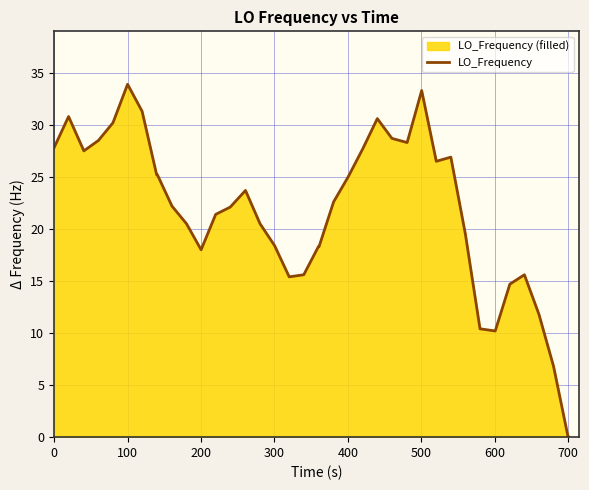

What is the difference between the maximum and minimum values?

33.9